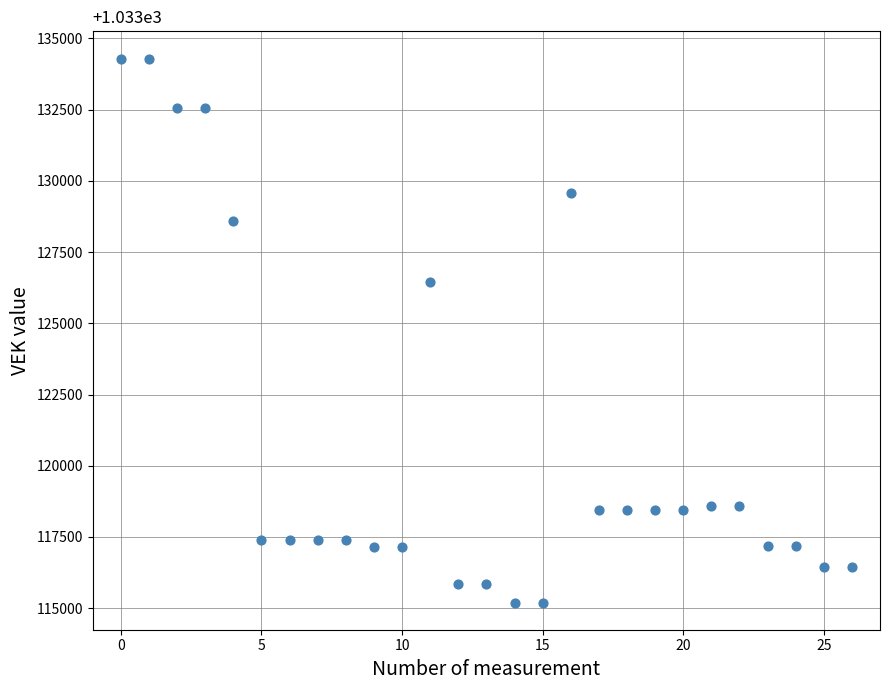

What Y value in the scatter plot is closest to 124746?

126441